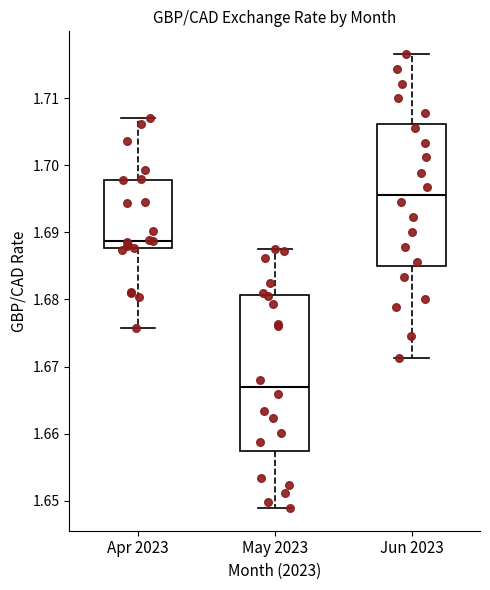

Where is the upper edge of the box for May 2023 on the y-axis? The values are not printed on the chart, so give them approximately, as read against the axis.

1.681